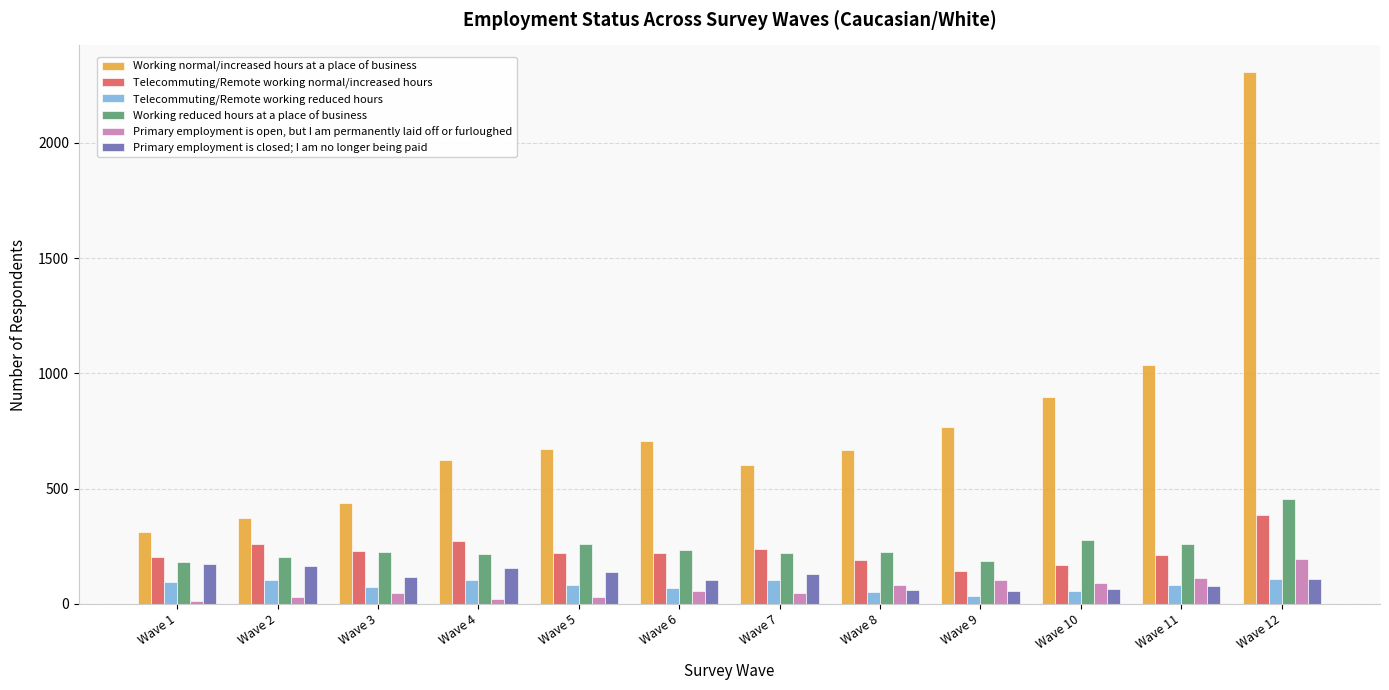

Count the number of data series in this chart.

6